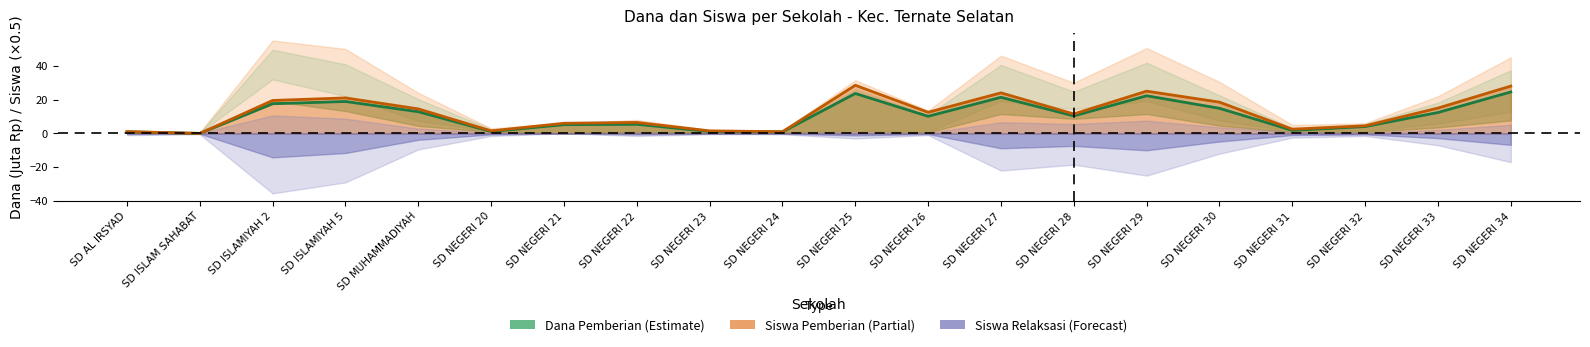

What is the label of the 13th point from the right?

SD NEGERI 22